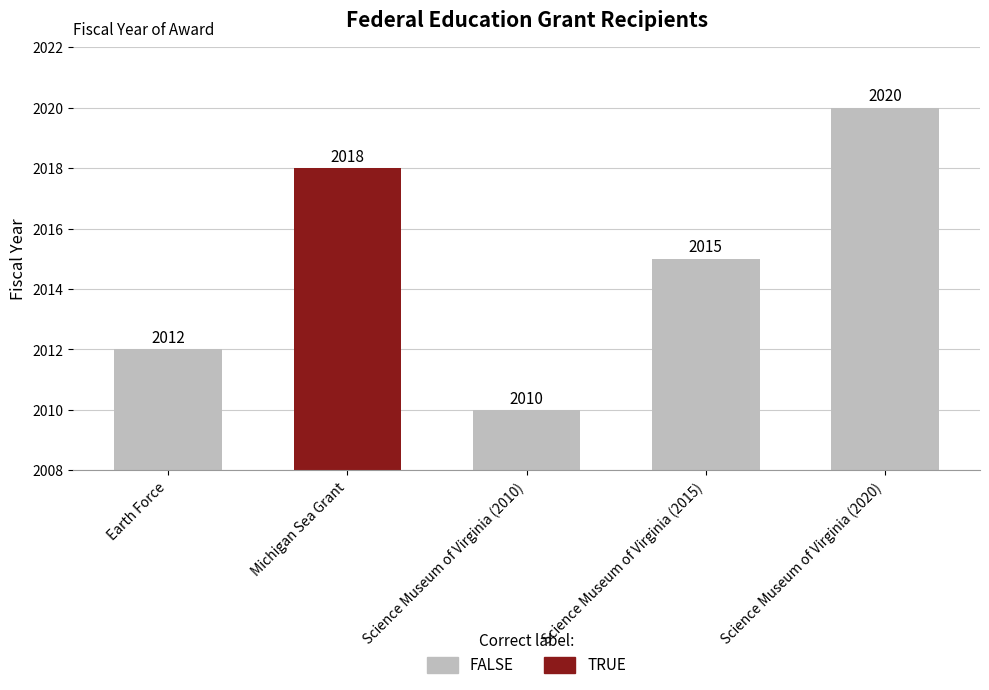

True or false: the data shows 2997 at Science Museum of Virginia (2020).

False